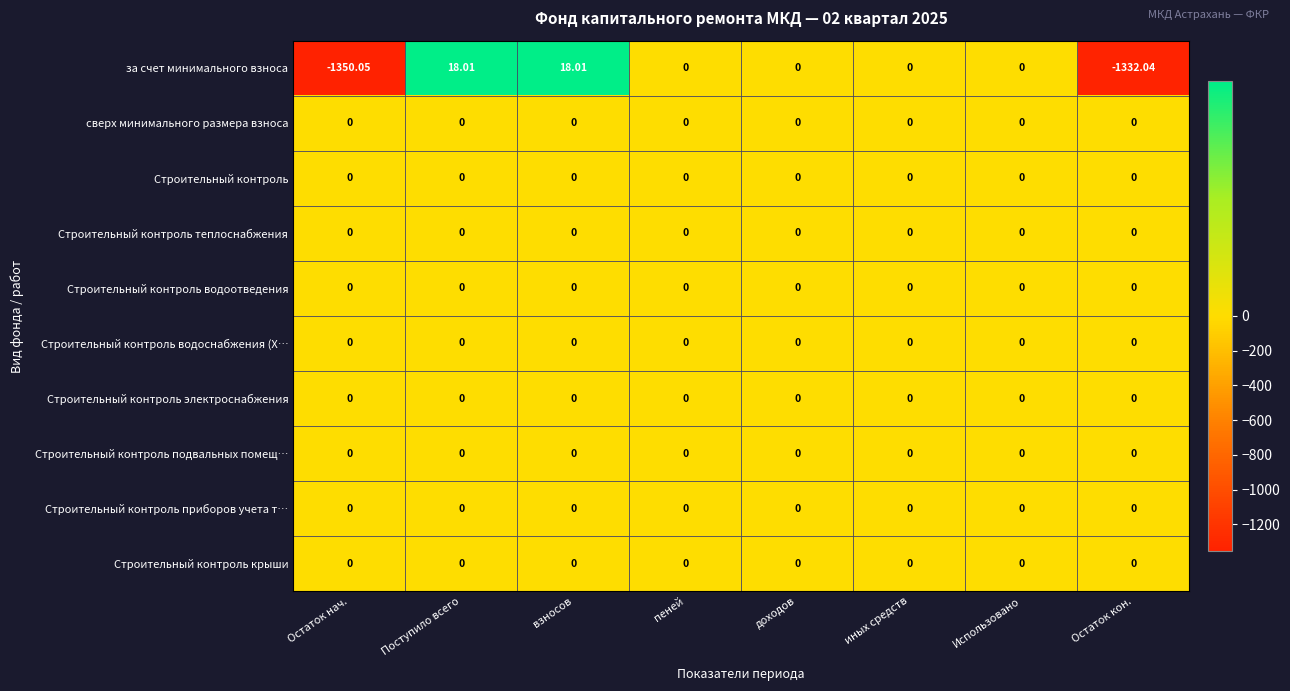

Which series has the widest spread of values?

за счет минимального взноса